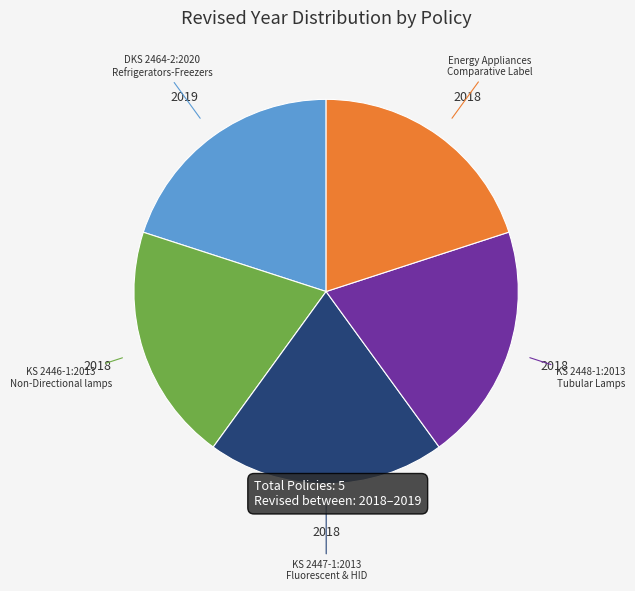

Does any single category account for the majority?

No